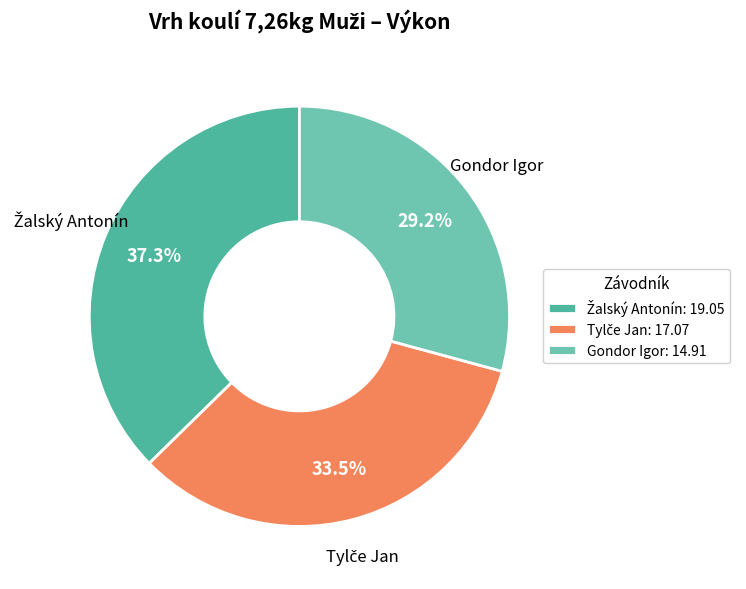

Does Gondor Igor: 14.91 account for over 50% of the chart?

No